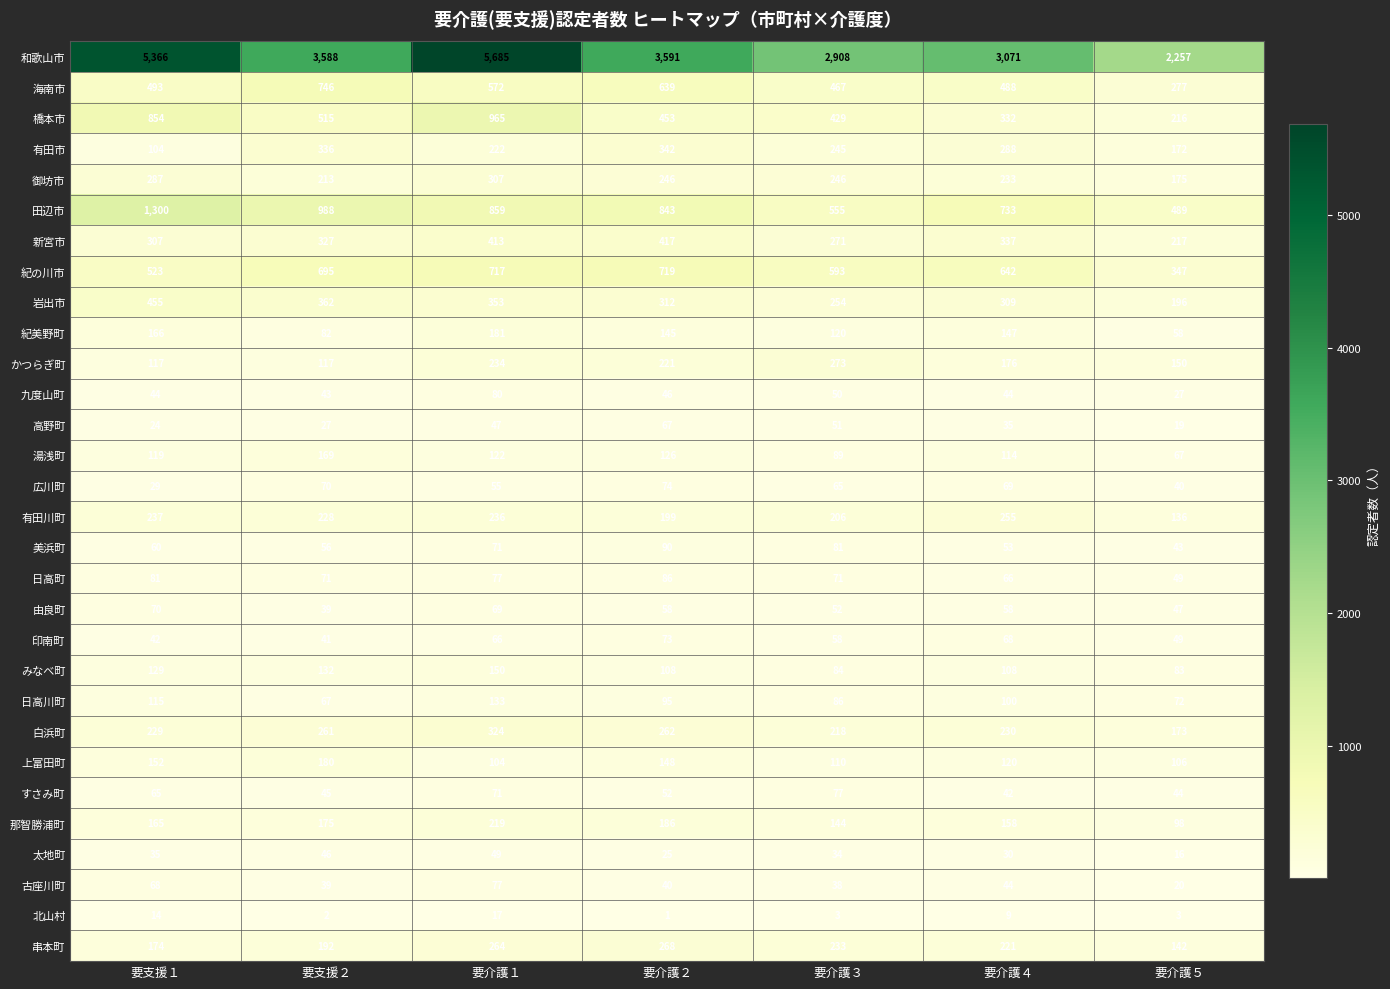

At which label is 古座川町 closest to 48?

要介護４